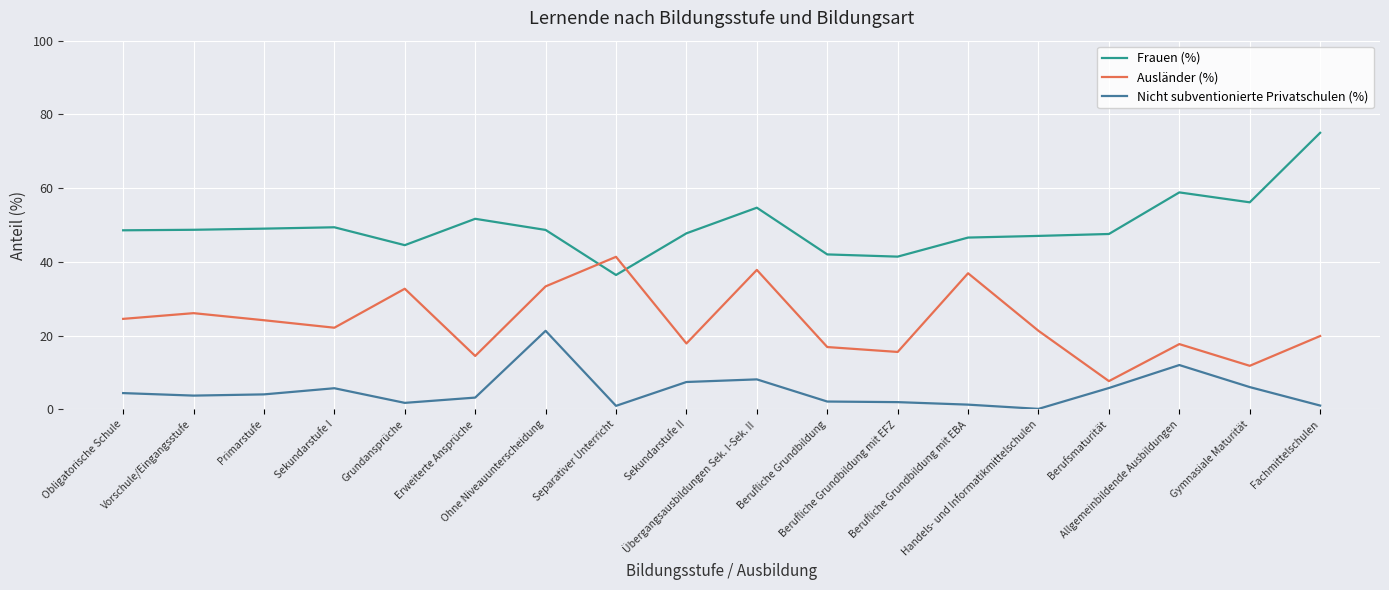

True or false: Ausländer (%) and Nicht subventionierte Privatschulen (%) intersect in this chart.

False